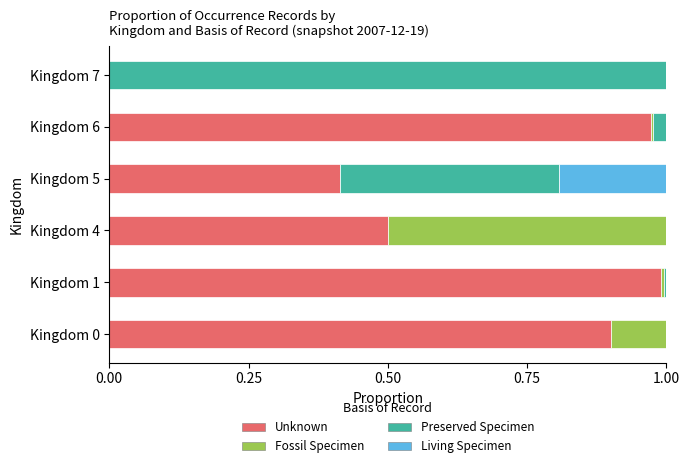

The value of Unknown at Kingdom 1 is 1.0. True or false?

True